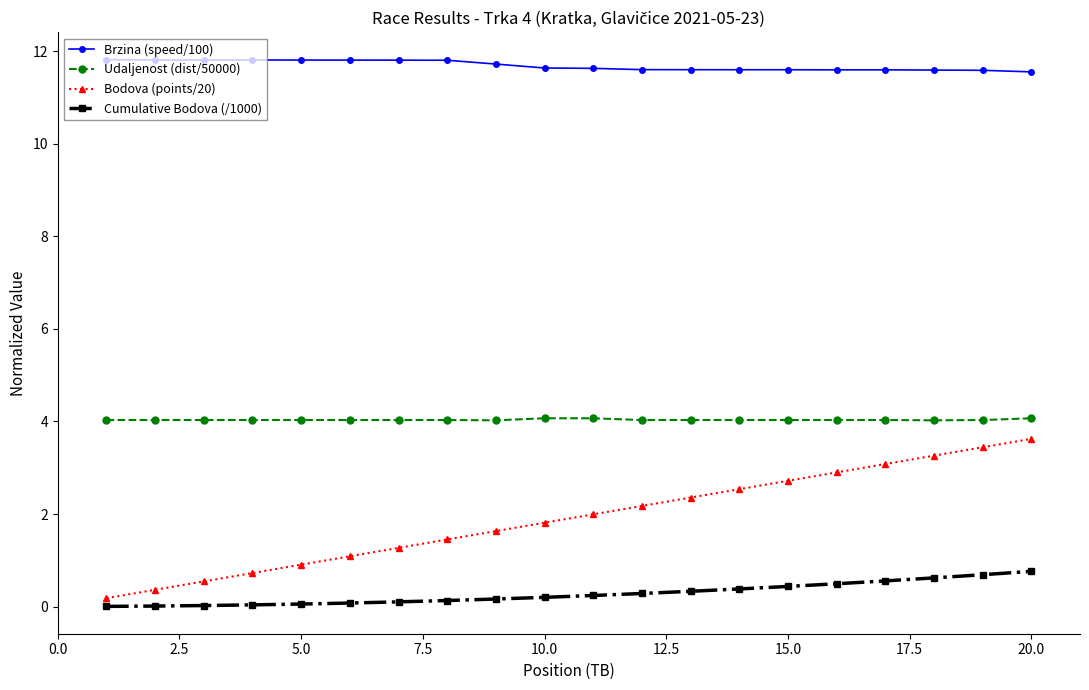

Which series has the widest spread of values?

Bodova (points/20)